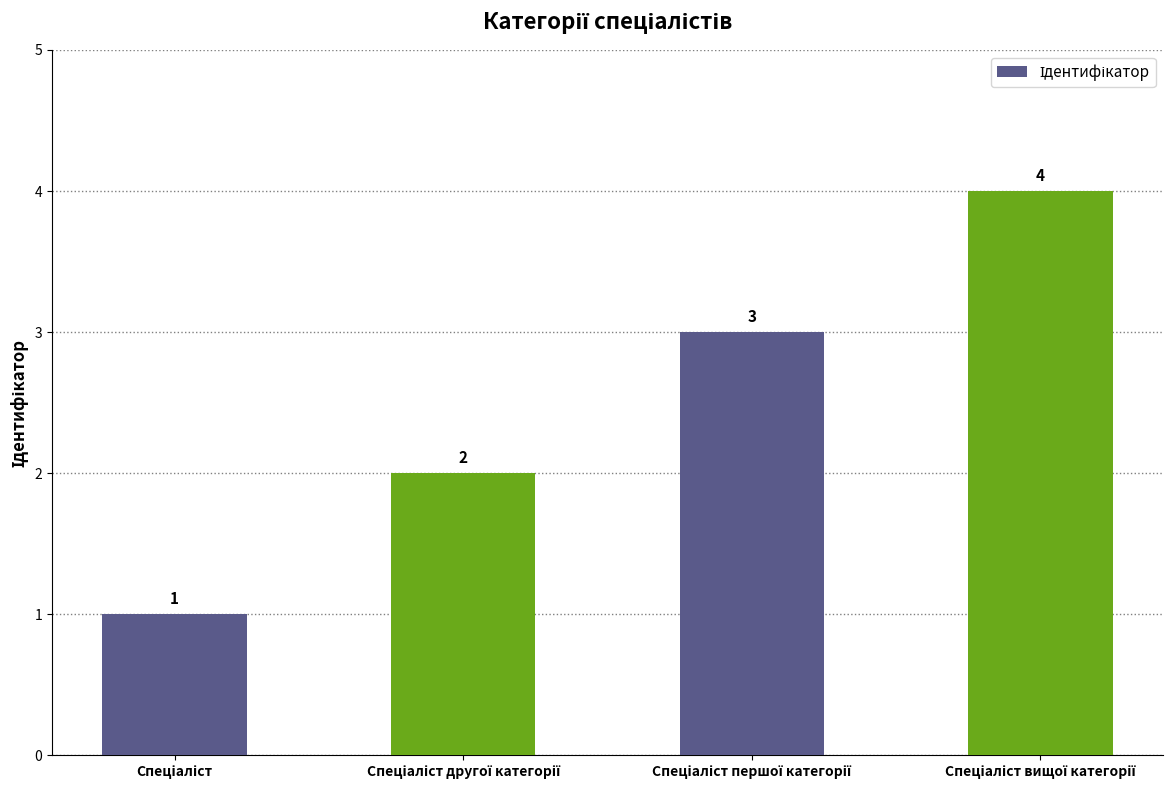

How many bars are there in total?

4